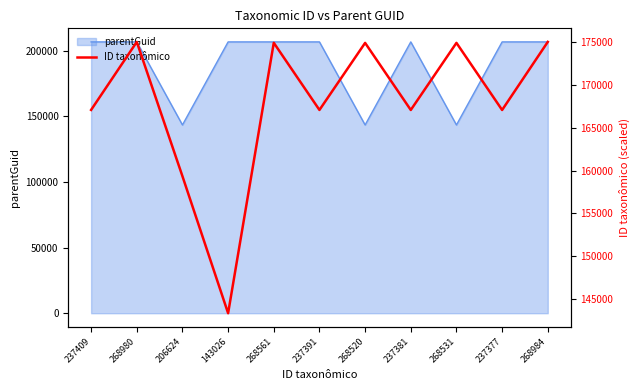

Rank the categories by value from highest to lowest.

268984, 268980, 268561, 268531, 268520, 237409, 237391, 237381, 237377, 206624, 143026